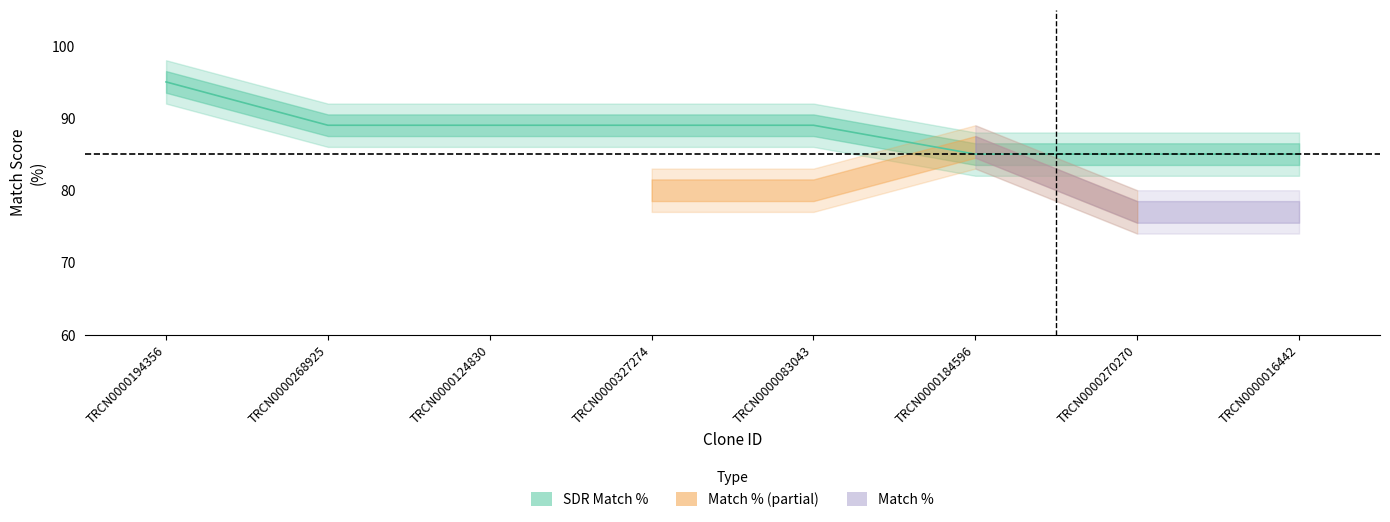

Does the chart display data point markers on the line(s)?

No